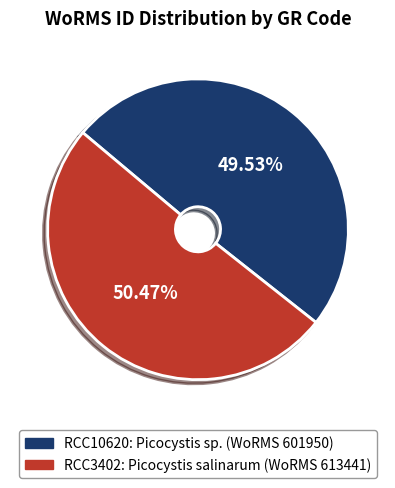

Is it true that RCC10620 is 56% of the pie?

False